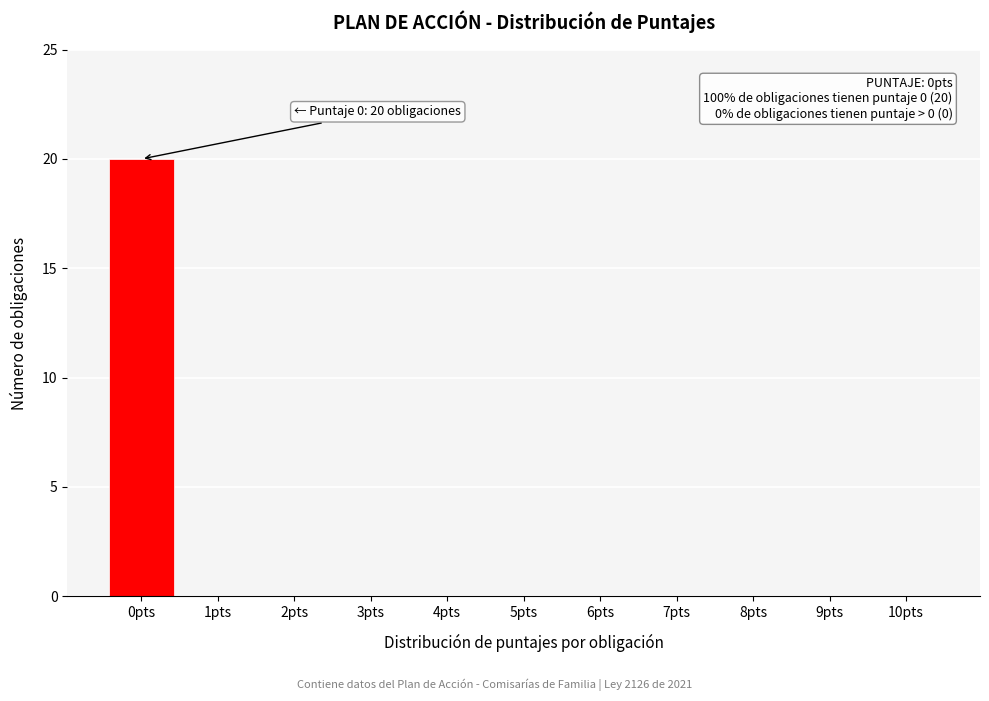

Reading left to right, list all the values displayed in this chart.

0pts=20	1pts=0	2pts=0	3pts=0	4pts=0	5pts=0	6pts=0	7pts=0	8pts=0	9pts=0	10pts=0